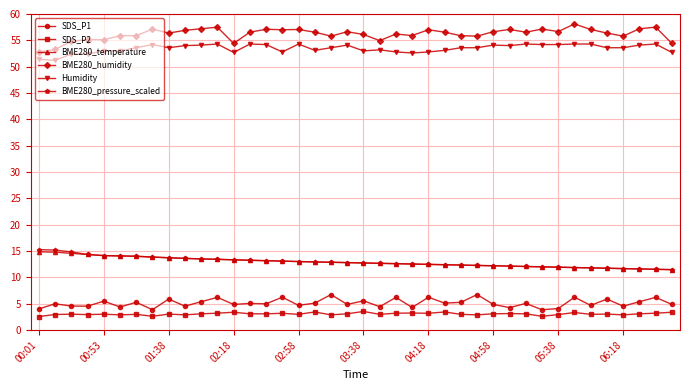

What is the value of the BME280_humidity point at the 3rd from the left?

54.8